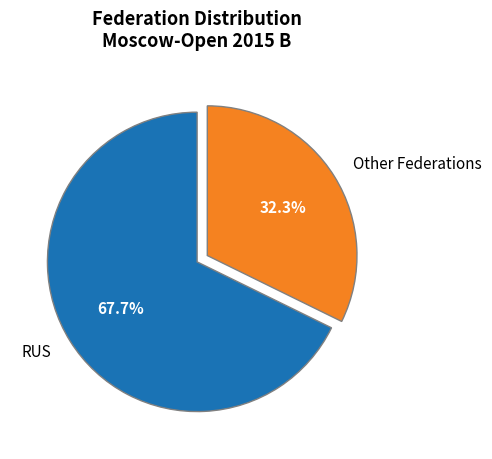

How many segments does this pie chart have?

2